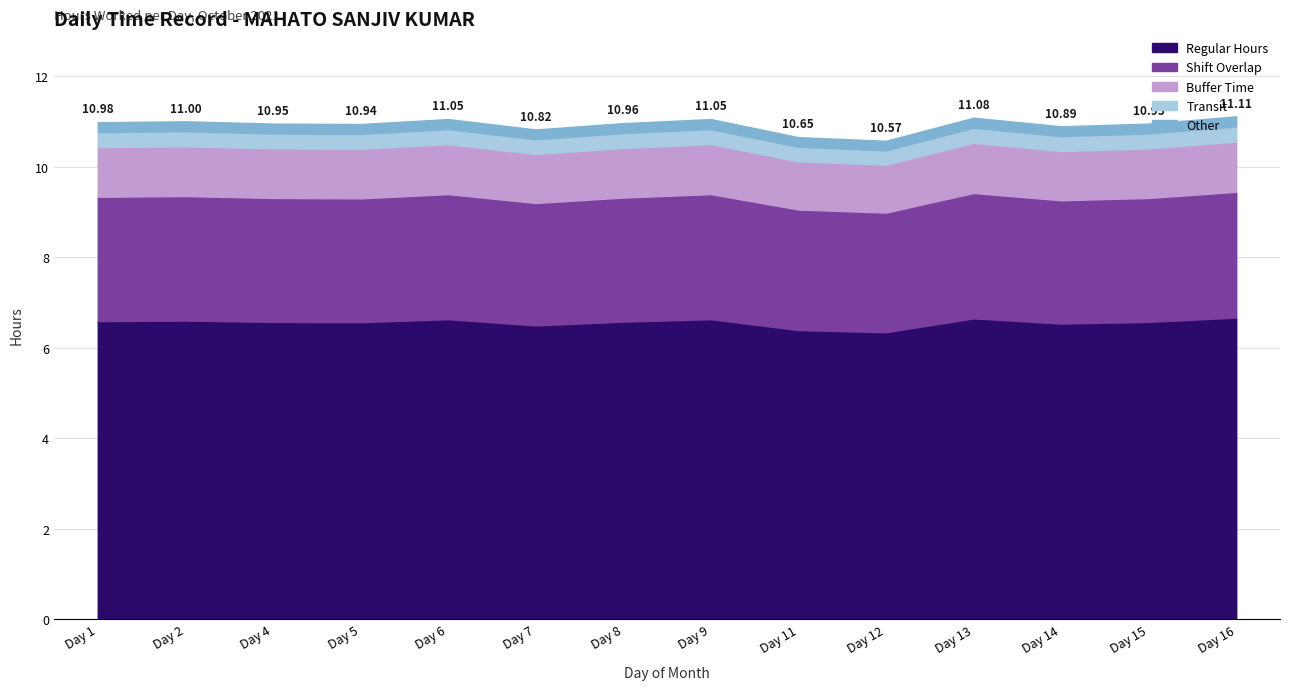

In Hours Worked, how many points are higher than both neighbors (excluding endpoints)?

4